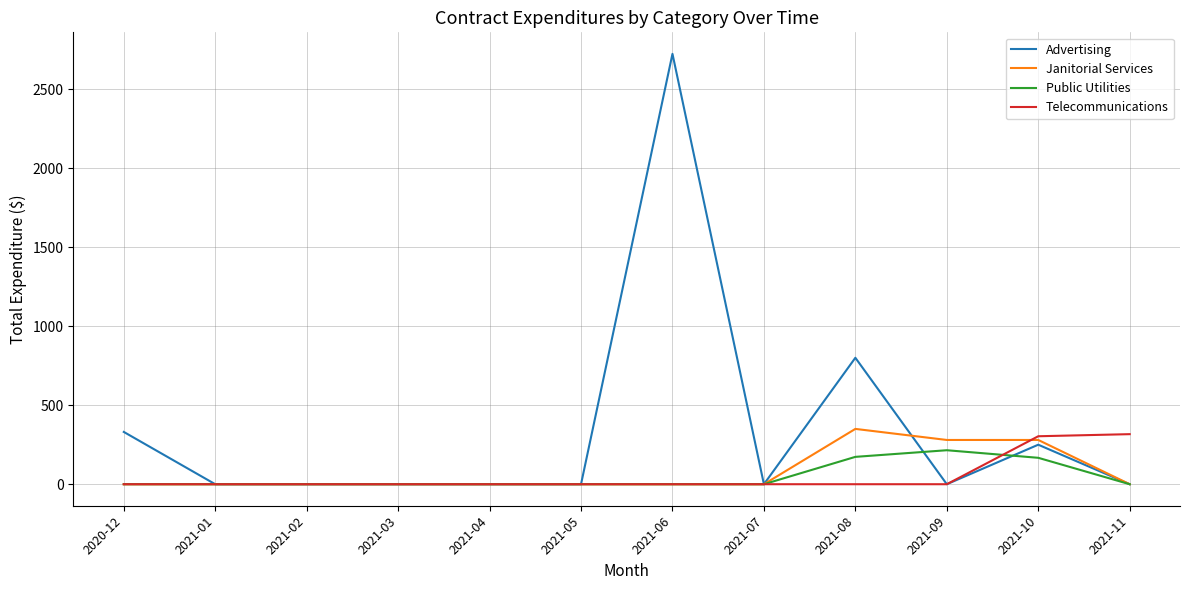

The value of Public Utilities at 2021-05 is 0.0. True or false?

True